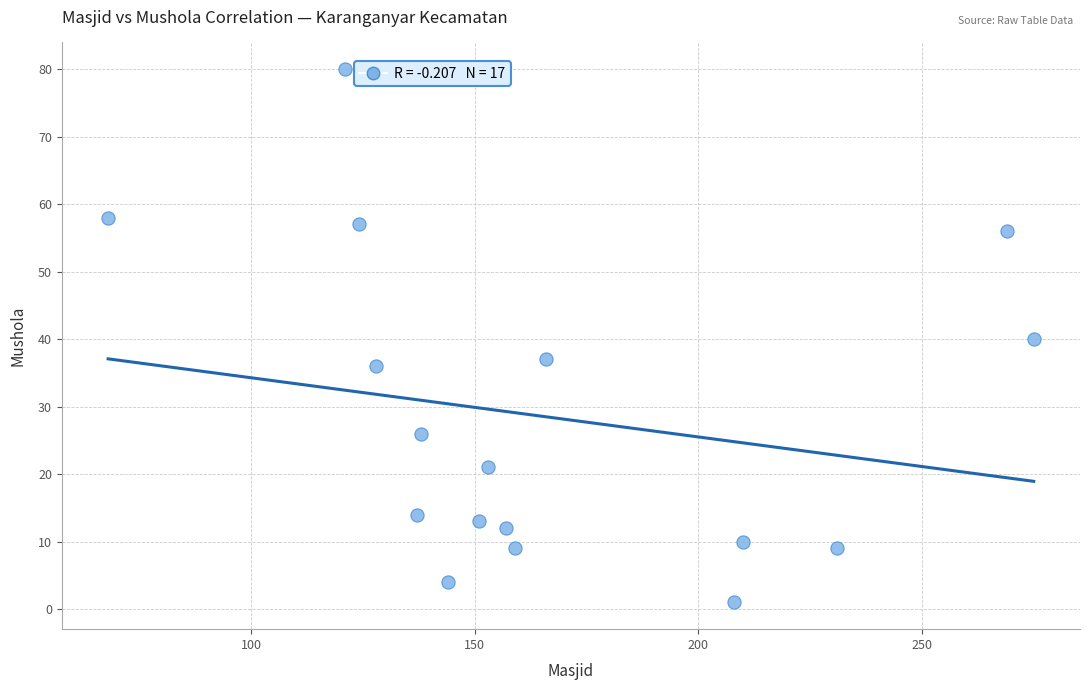

What is the range of X values (max minus min)?

207